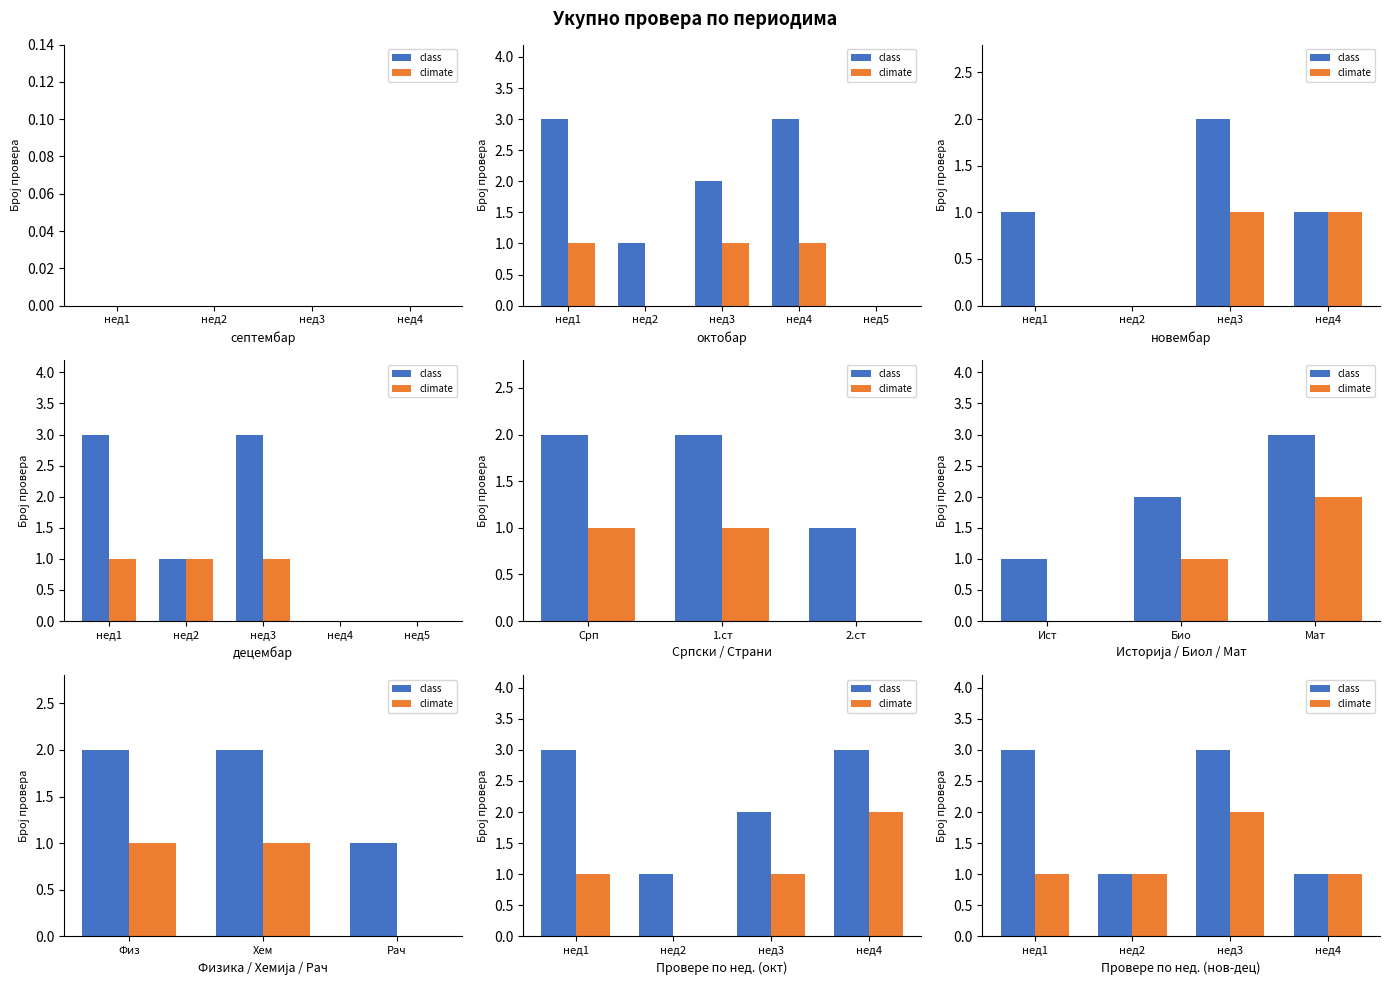

List the labels in order of climate value, largest first.

нед3, нед1, нед2, нед4